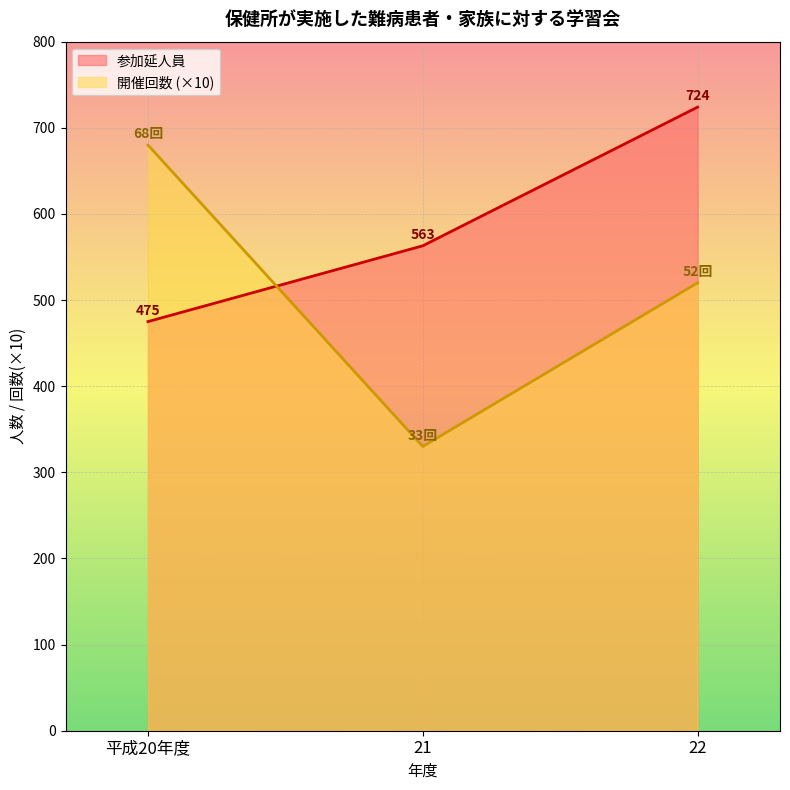

Which series has the largest total across all categories?

参加延人員